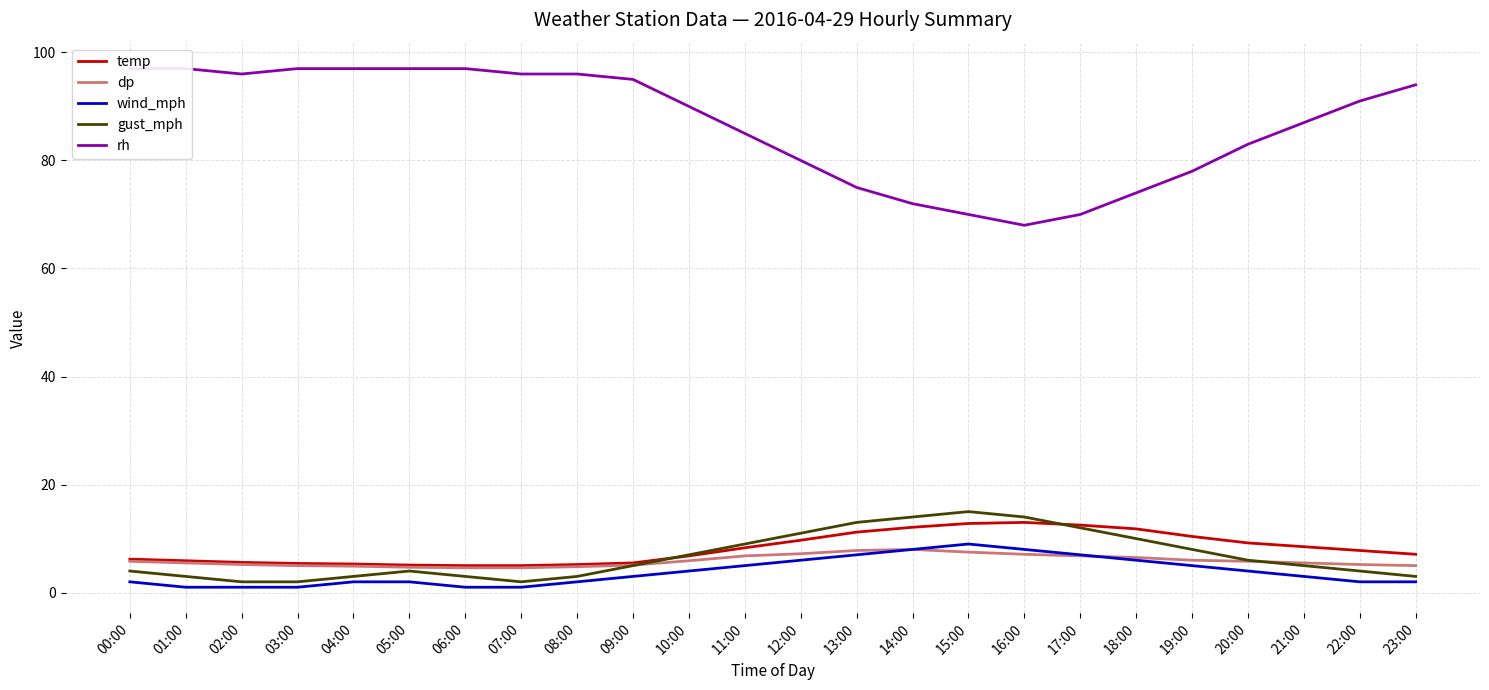

True or false: wind_mph and gust_mph intersect in this chart.

False